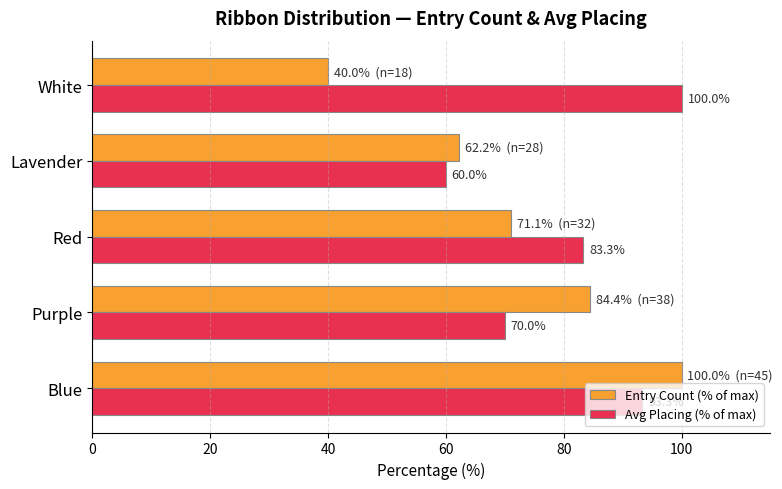

Between Blue and White, which series saw the biggest shift?

Entry Count (% of max)